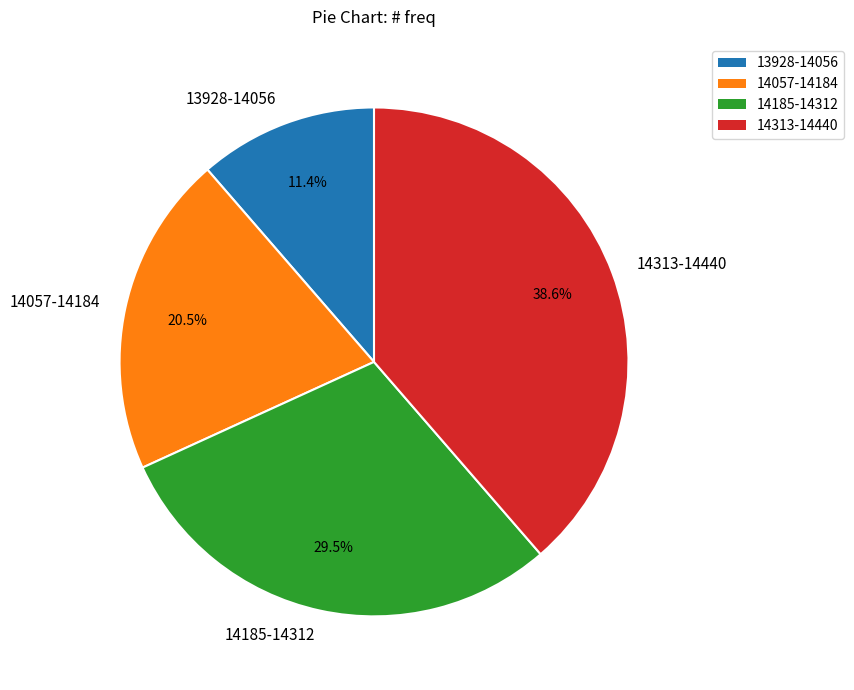

Do 14313-14440 and 14185-14312 together represent more than half of the pie?

Yes